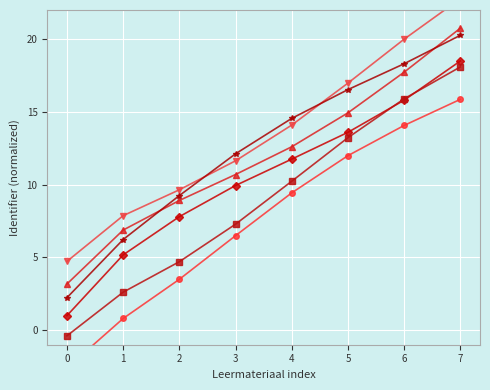

Count the number of data series in this chart.

6